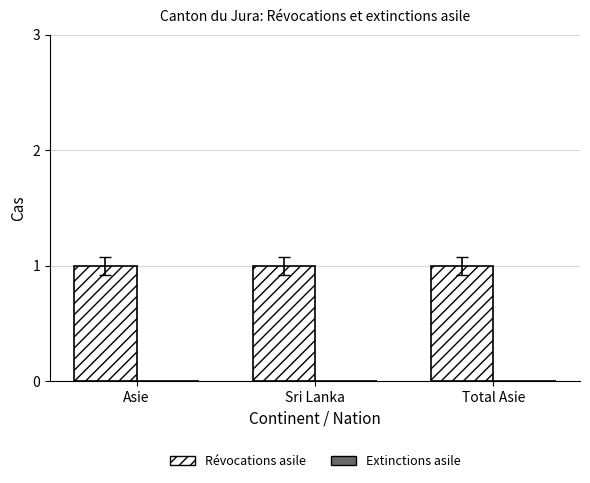

Reading right to left, extract all data points from this chart.

Révocations asile: Total Asie=1	Sri Lanka=1	Asie=1
Extinctions asile: Total Asie=0	Sri Lanka=0	Asie=0